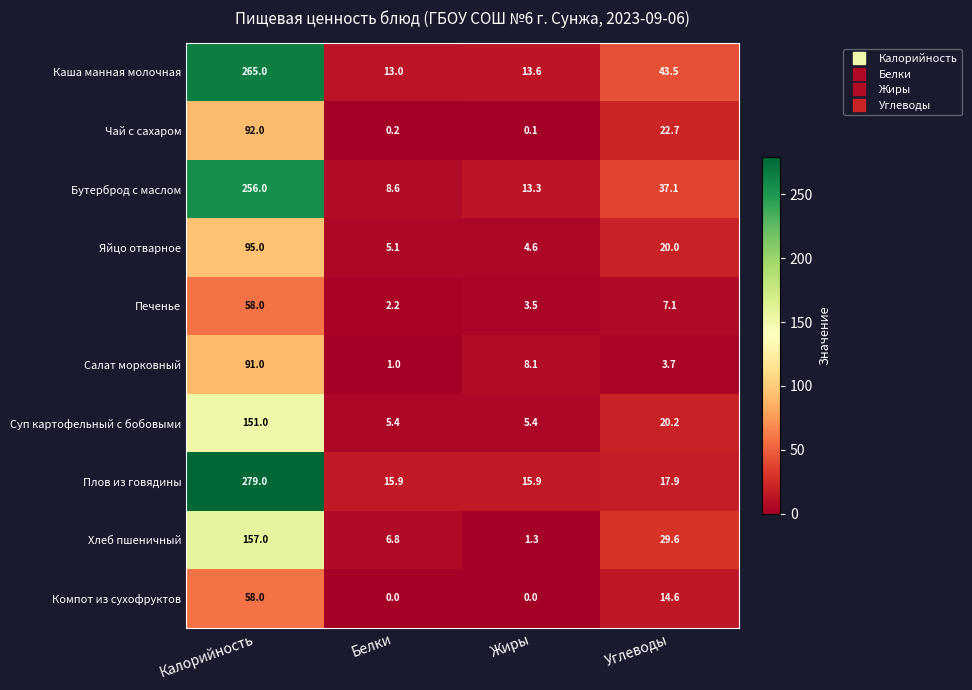

What is the maximum value shown in the chart?

279.0